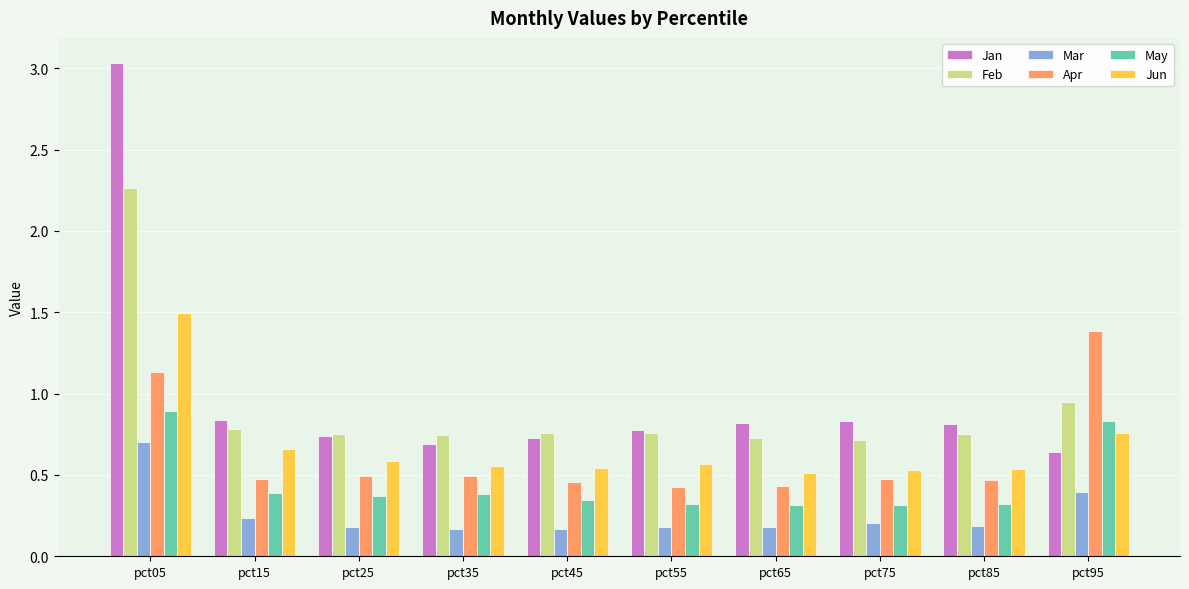

Where is Jun nearest to the value 1?

pct95